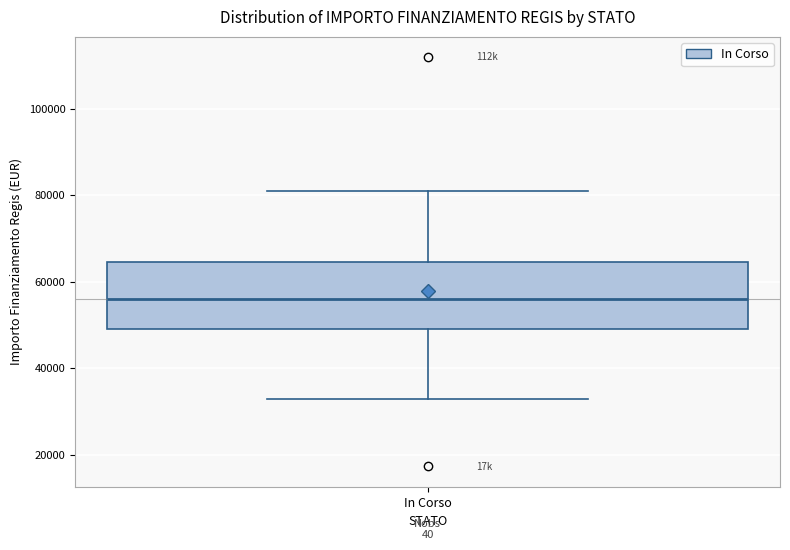

Where does the upper whisker of the box for In Corso end on the y-axis? The values are not printed on the chart, so give them approximately, as read against the axis.

80000